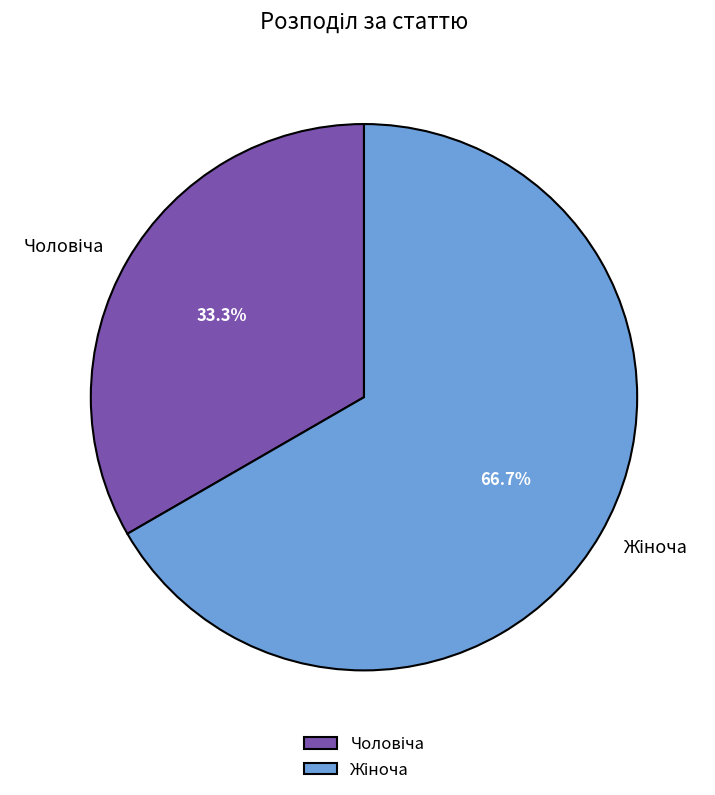

Does any single category account for the majority?

Yes